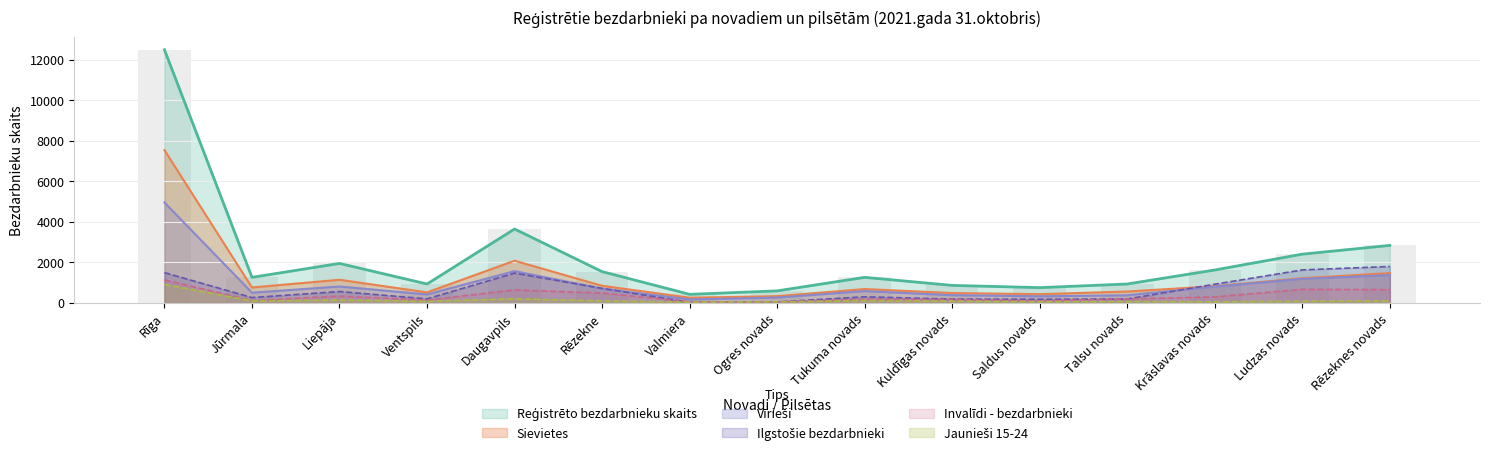

What is the average value of the Vīrieši series?

958